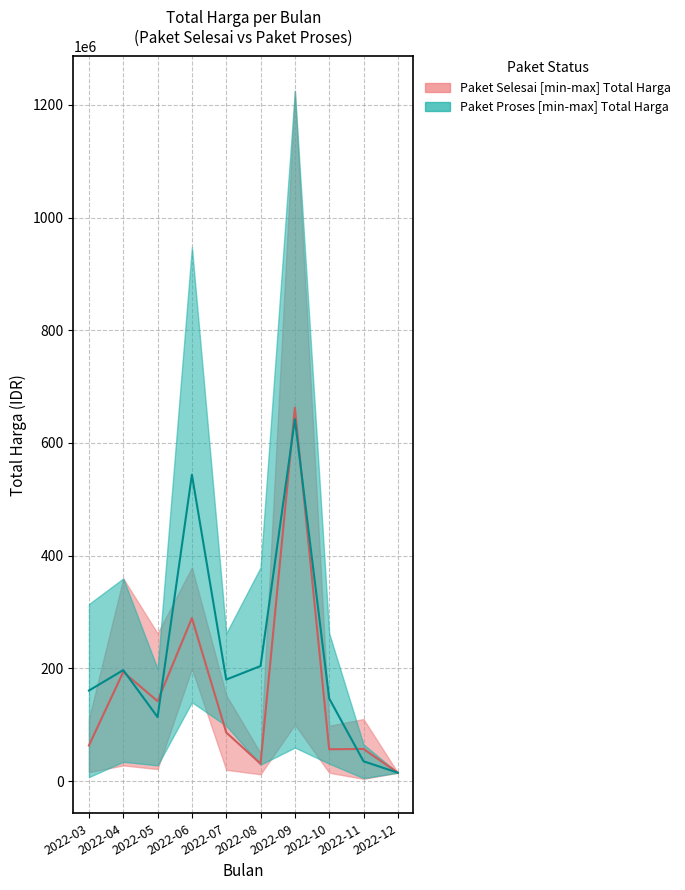

Is the value of Paket Selesai_upper at 2022-12 greater than the value of Paket Proses_upper at 2022-05?

No